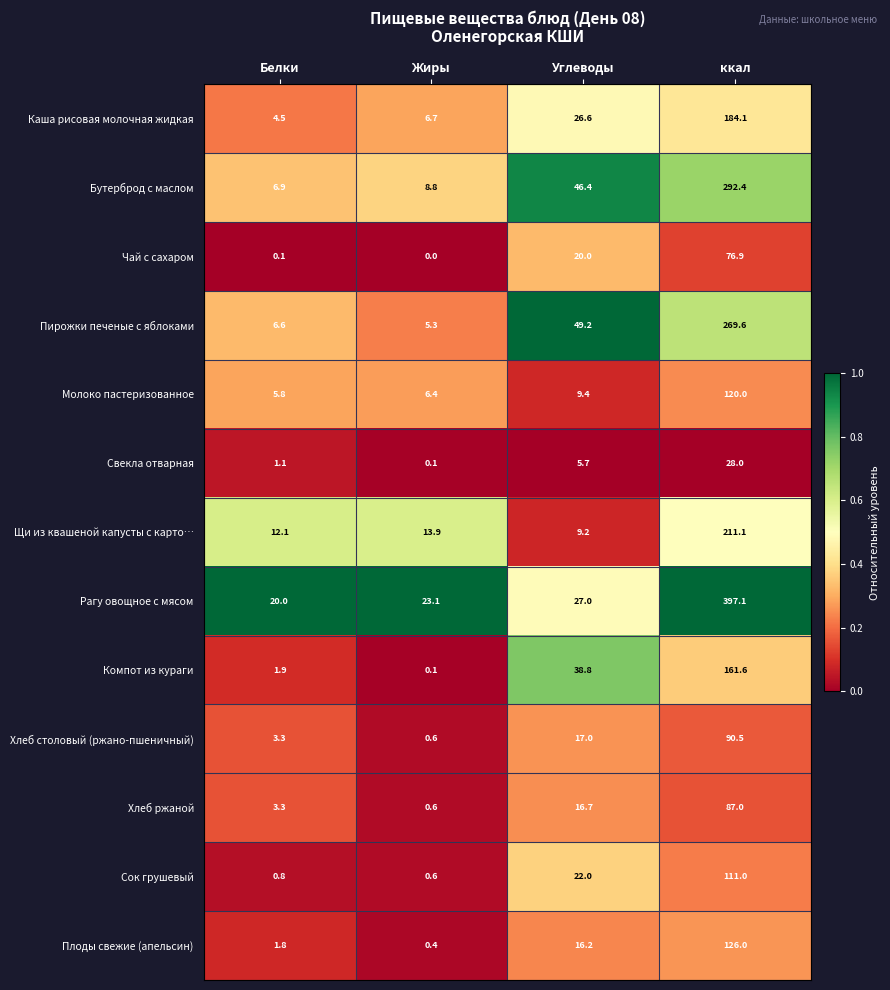

List the series in order of their peak value, highest first.

Рагу овощное с мясом, Бутерброд с маслом, Пирожки печеные с яблоками, Щи из квашеной капусты с карто…, Каша рисовая молочная жидкая, Компот из кураги, Плоды свежие (апельсин), Молоко пастеризованное, Сок грушевый, Хлеб столовый (ржано-пшеничный), Хлеб ржаной, Чай с сахаром, Свекла отварная